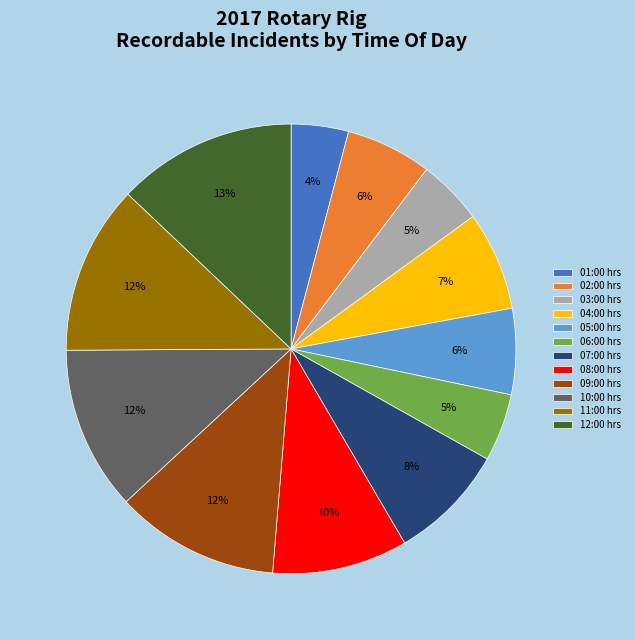

How many slices are in this pie chart?

12